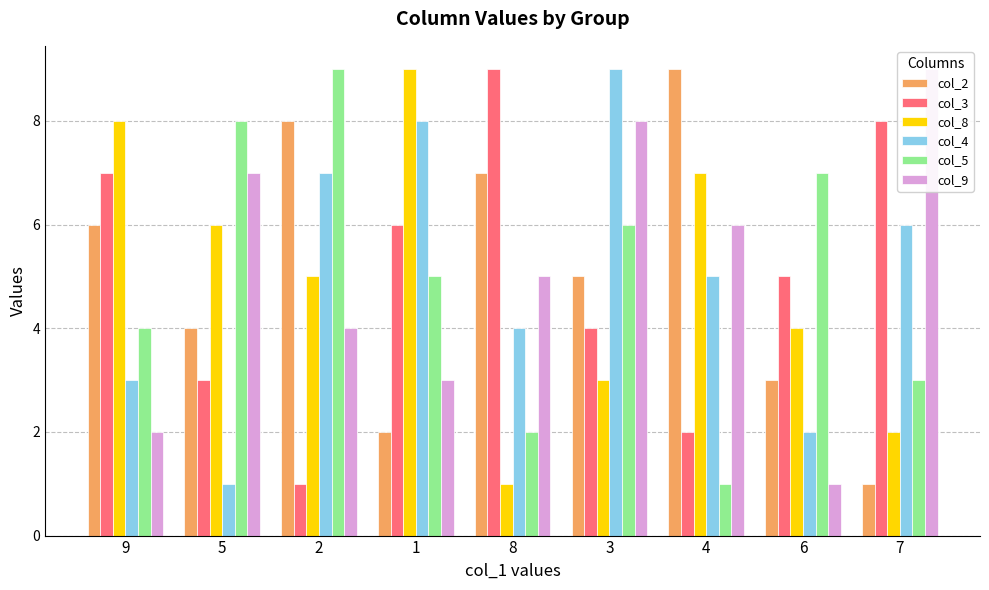

Count the col_8 values in the range 3 to 7.

5